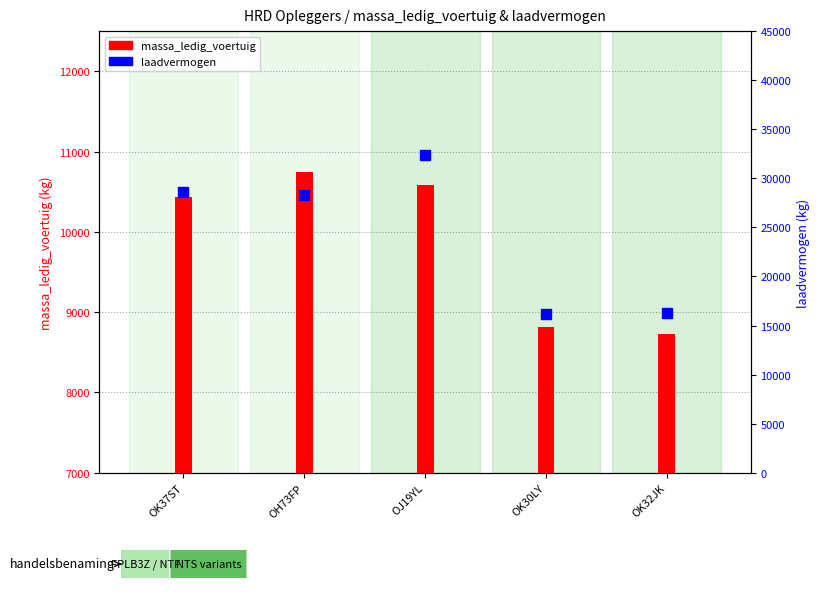

What is the total value across all series at OH73FP?

39000